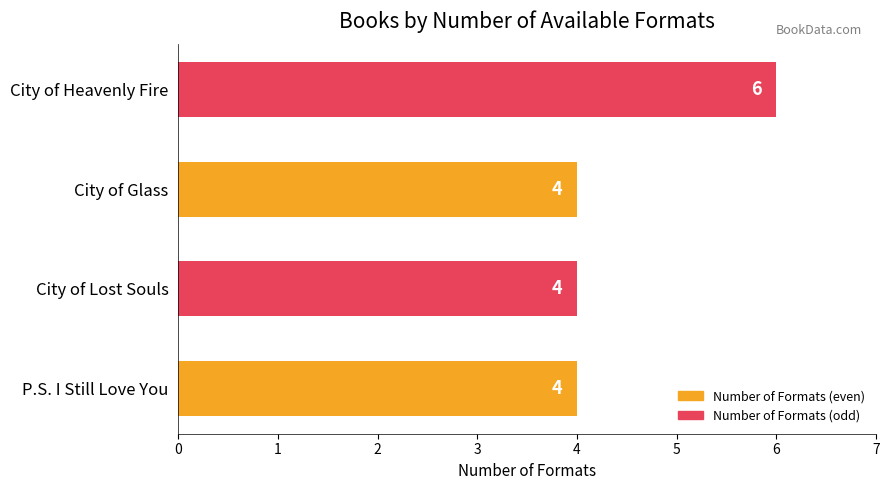

How many values exceed 4?

1